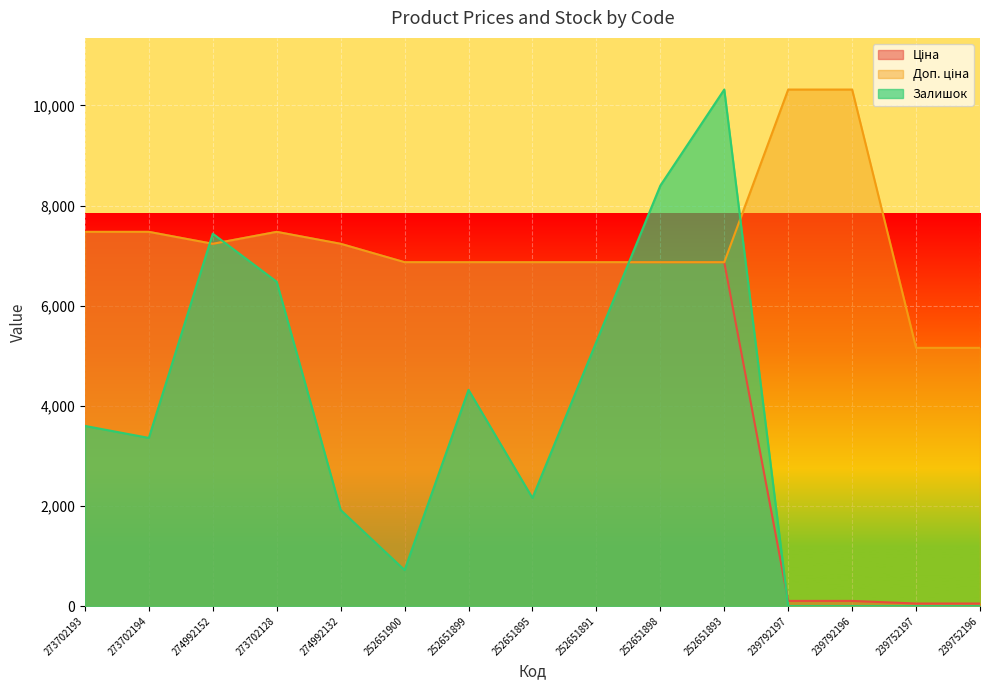

What is the total value across all series at 239752196?

5209.6